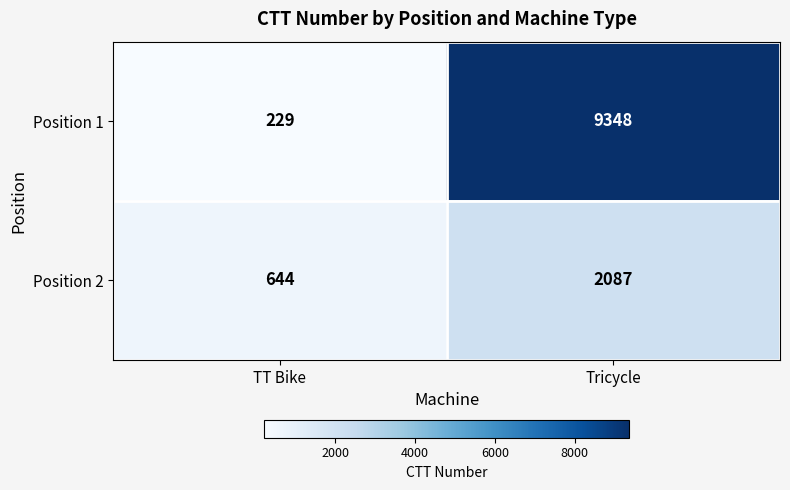

What is the total value across all series at TT Bike?

873